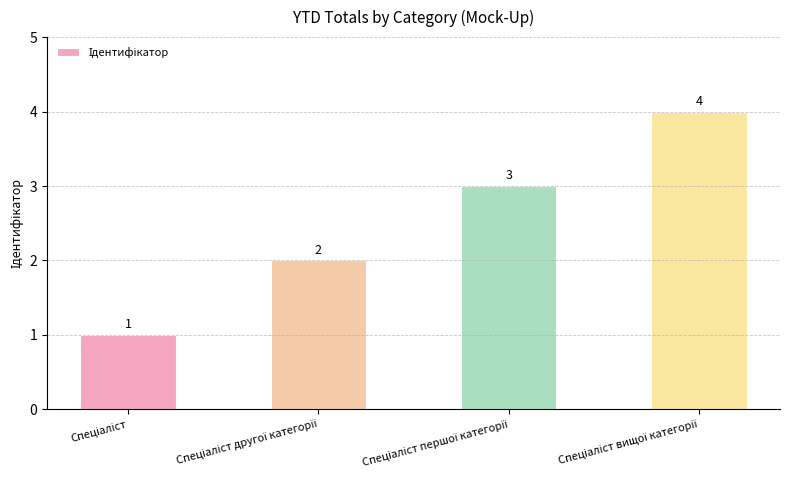

Count the values in the range 2 to 4.

3